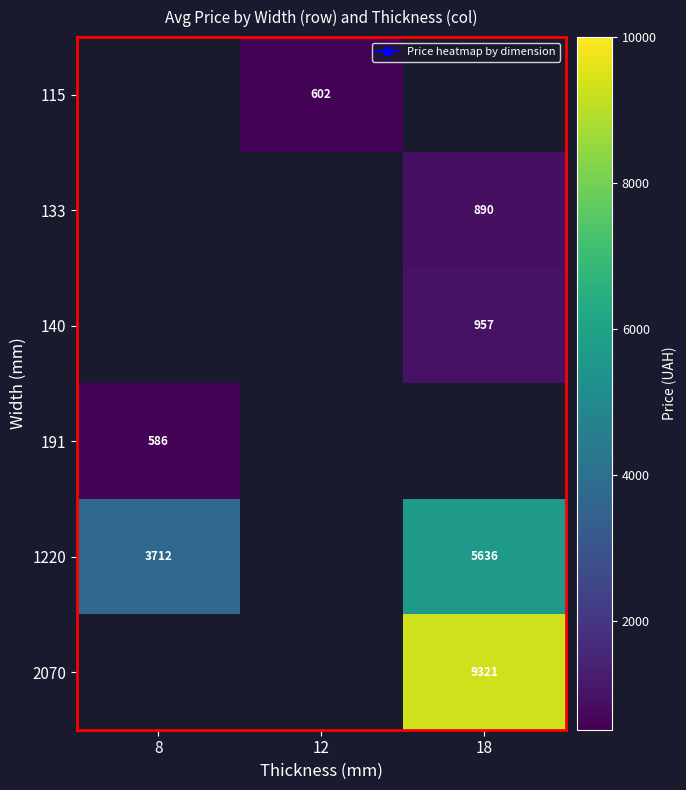

The value of 133 at 18 is 889.9. True or false?

True